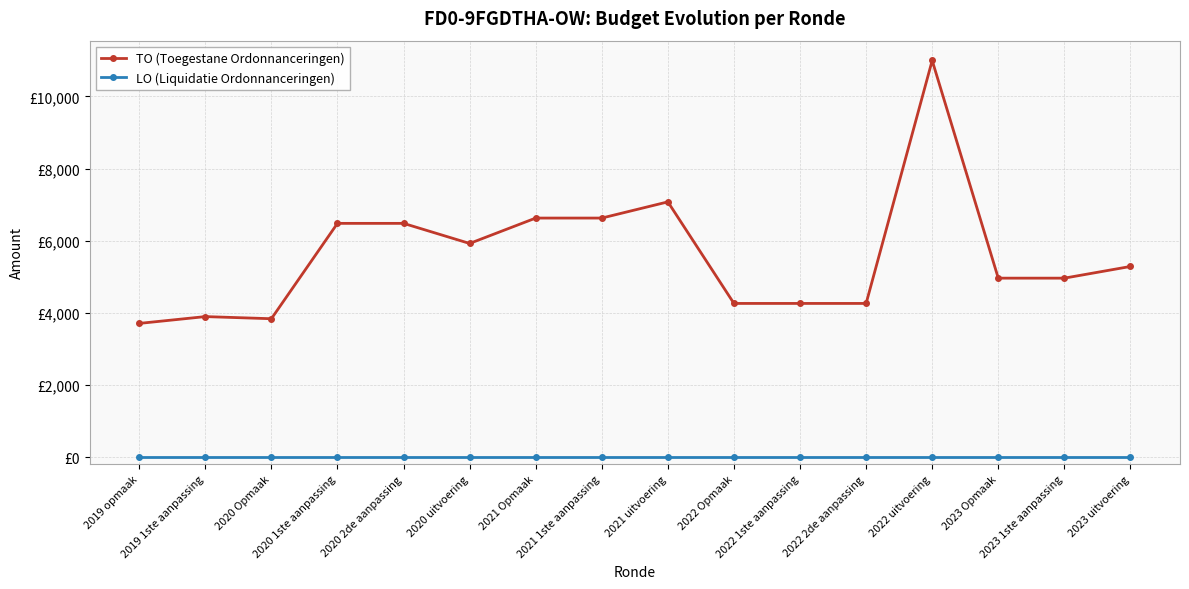

Does the chart have visible grid lines?

Yes